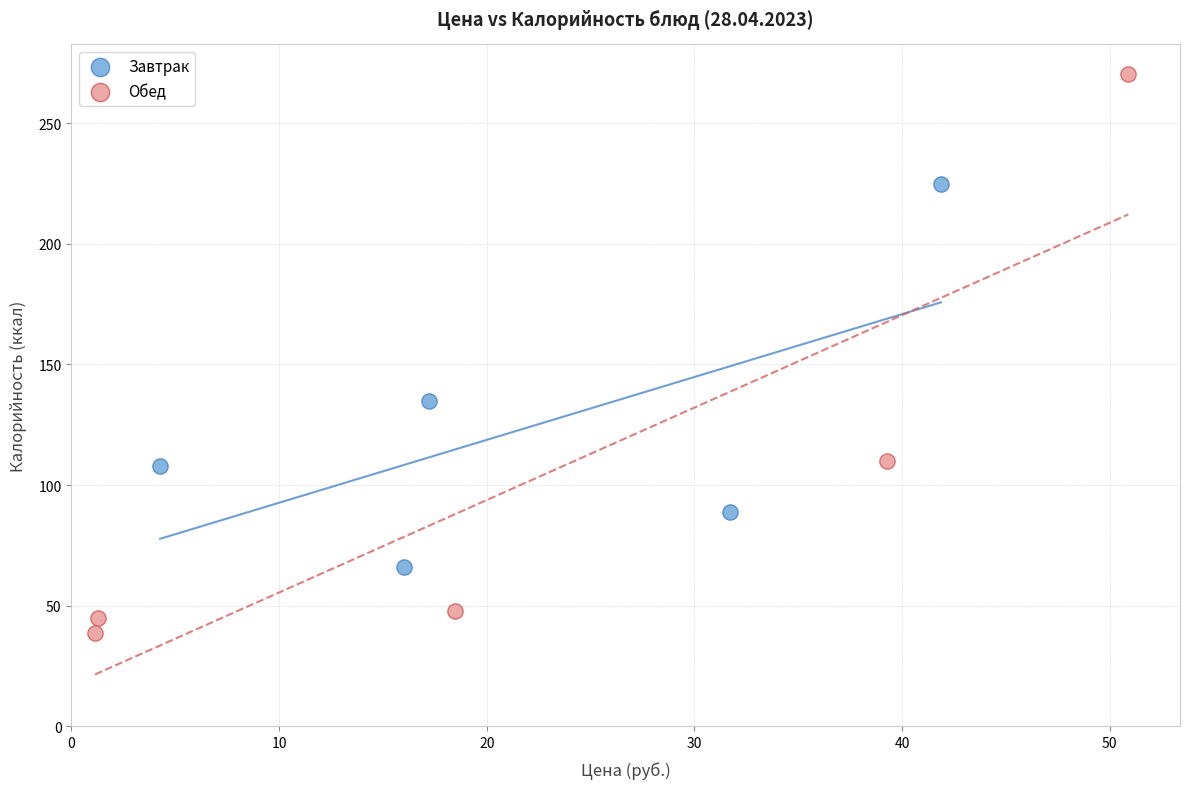

What are all the series names shown in the legend?

Завтрак, Обед